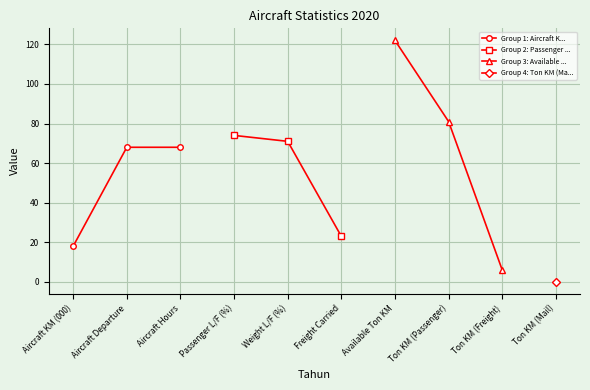

Which series has the largest total across all categories?

Group 3: Available ...